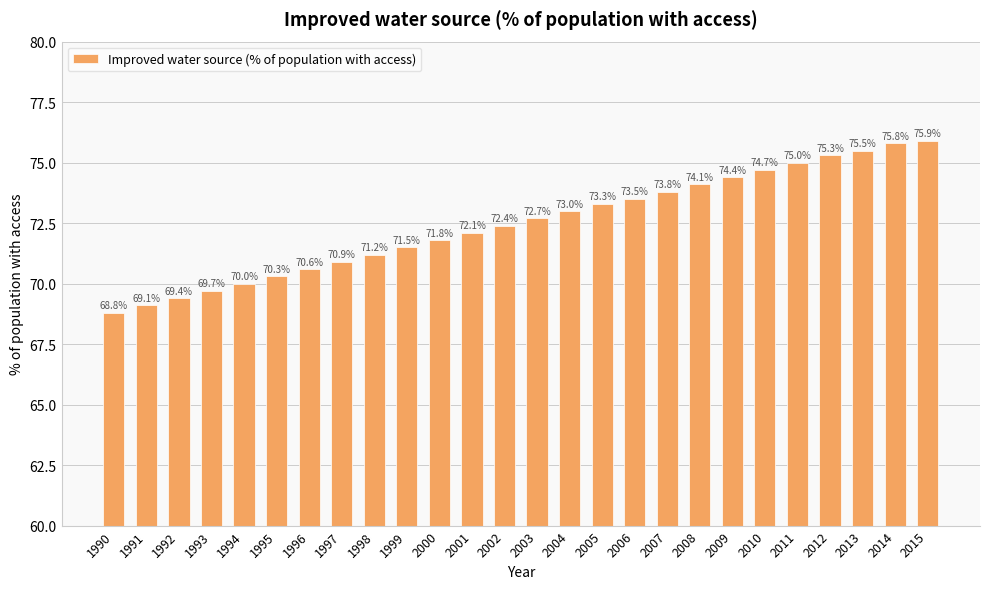

List the labels in order of value, largest first.

2015, 2014, 2013, 2012, 2011, 2010, 2009, 2008, 2007, 2006, 2005, 2004, 2003, 2002, 2001, 2000, 1999, 1998, 1997, 1996, 1995, 1994, 1993, 1992, 1991, 1990